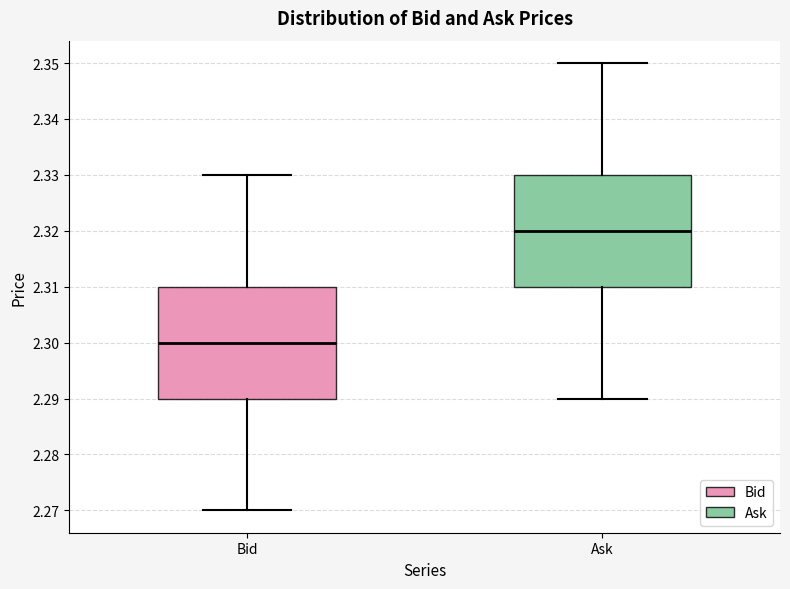

Reading left to right, transcribe this box plot: for each box, give where its median line is, the range the box spans, and where its two whiskers end, as read against the y-axis. The values are not printed on the chart, so give them approximately, as read against the axis.

Bid: median 2.30, box 2.29 to 2.31, whiskers 2.27 to 2.33
Ask: median 2.32, box 2.31 to 2.33, whiskers 2.29 to 2.35